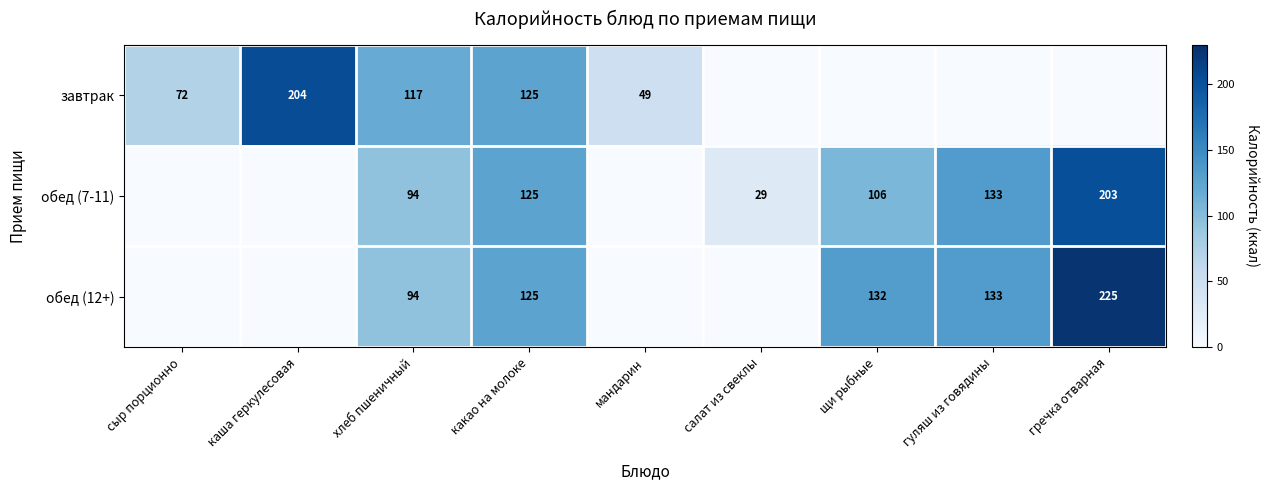

What is the difference between the highest and lowest values at хлеб пшеничный?

23